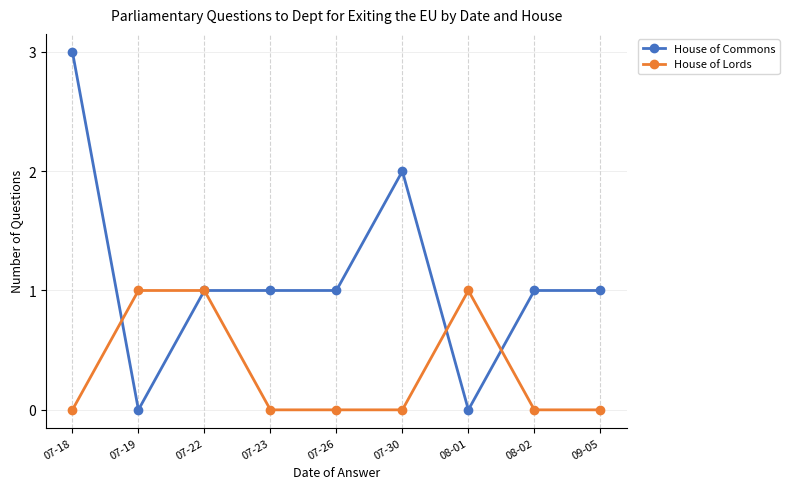

Is the value of House of Commons at 07-18 greater than the value of House of Lords at 07-18?

Yes